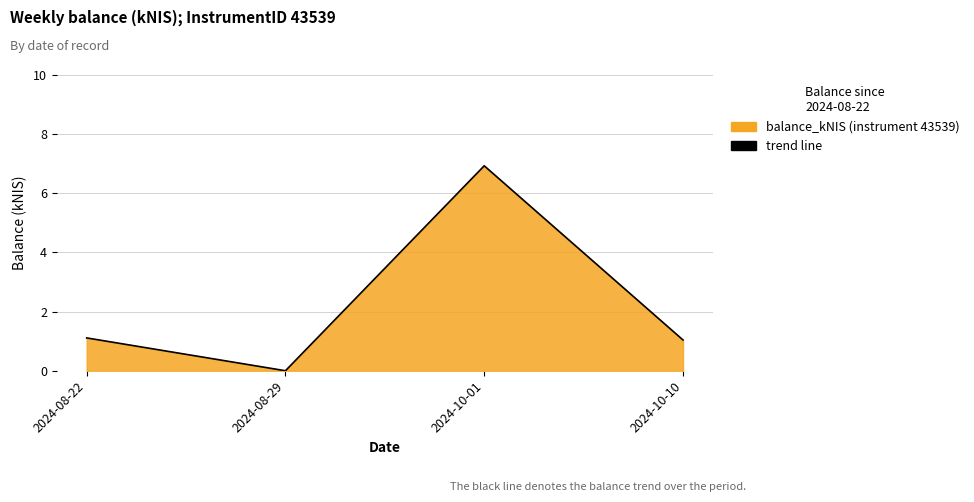

Which category has the lowest value across all series?

2024-08-29